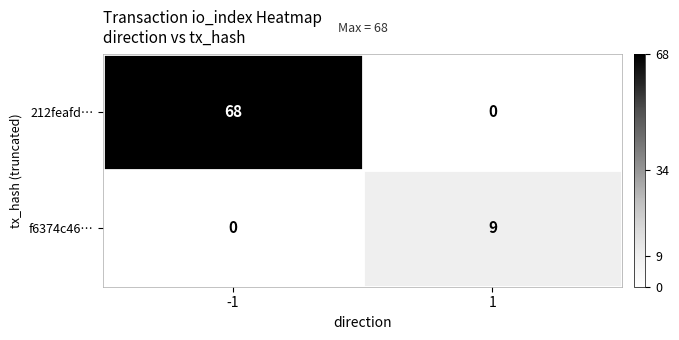

The value of f6374c46… at 1 is 4. True or false?

False